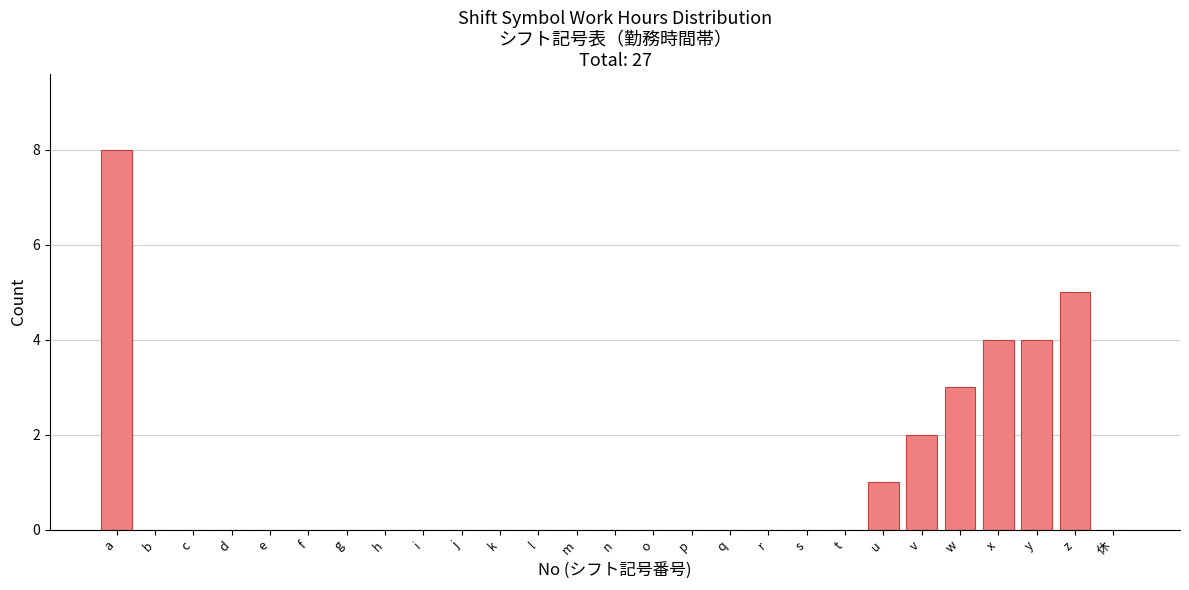

Reading left to right, transcribe all the data shown in this chart.

a=8	b=0	c=0	d=0	e=0	f=0	g=0	h=0	i=0	j=0	k=0	l=0	m=0	n=0	o=0	p=0	q=0	r=0	s=0	t=0	u=1	v=2	w=3	x=4	y=4	z=5	休=0